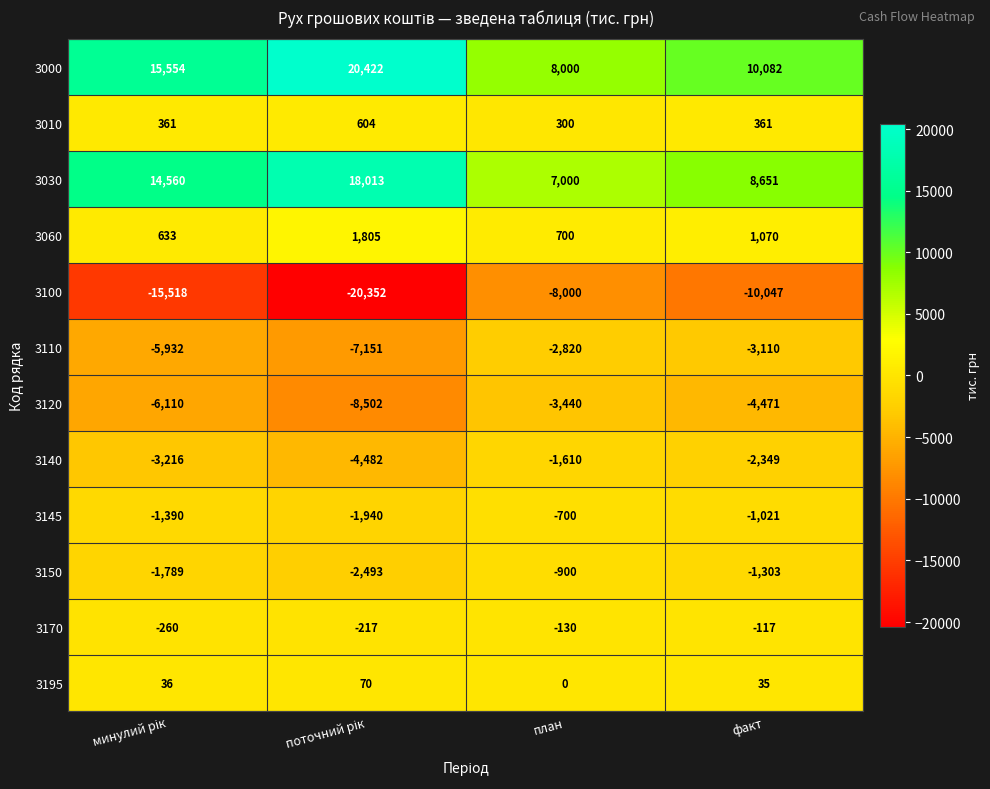

What is the spread (max minus min) of values at факт?

20129